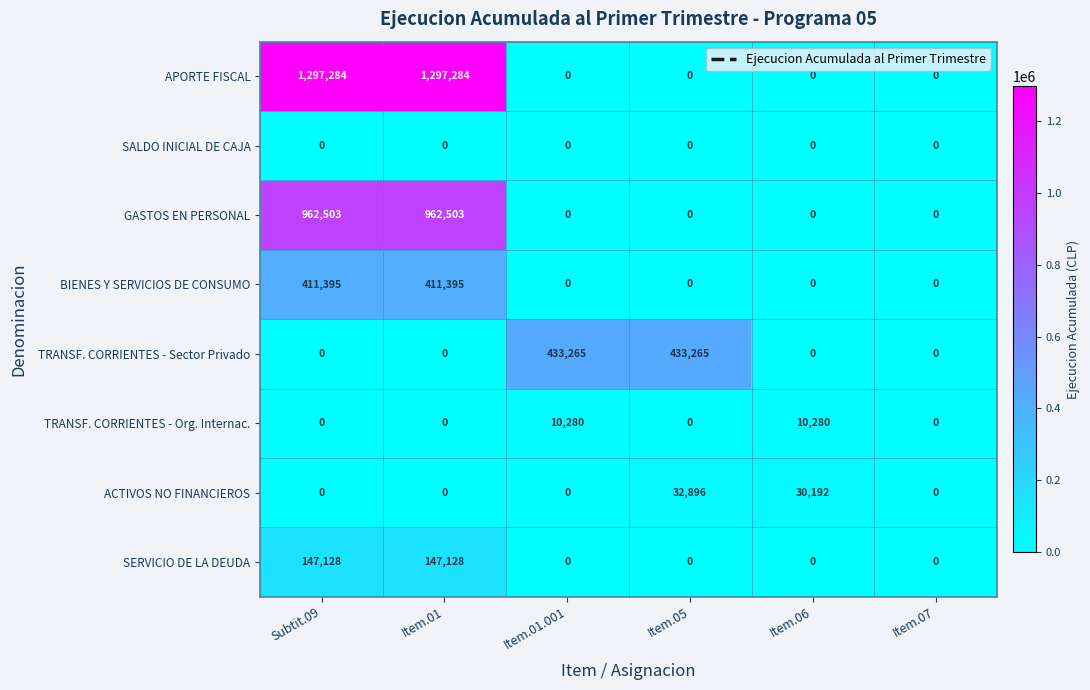

What is the difference between the second highest and minimum values in the GASTOS EN PERSONAL series?

962503